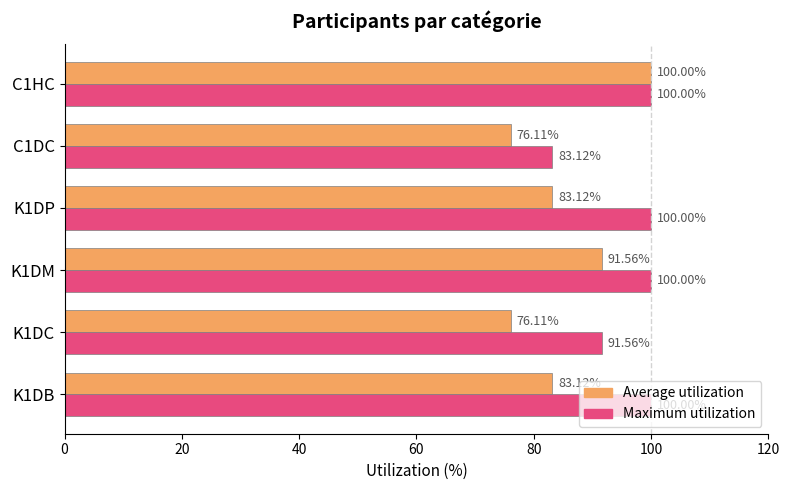

List the series in order of their overall mean, lowest first.

Average utilization, Maximum utilization